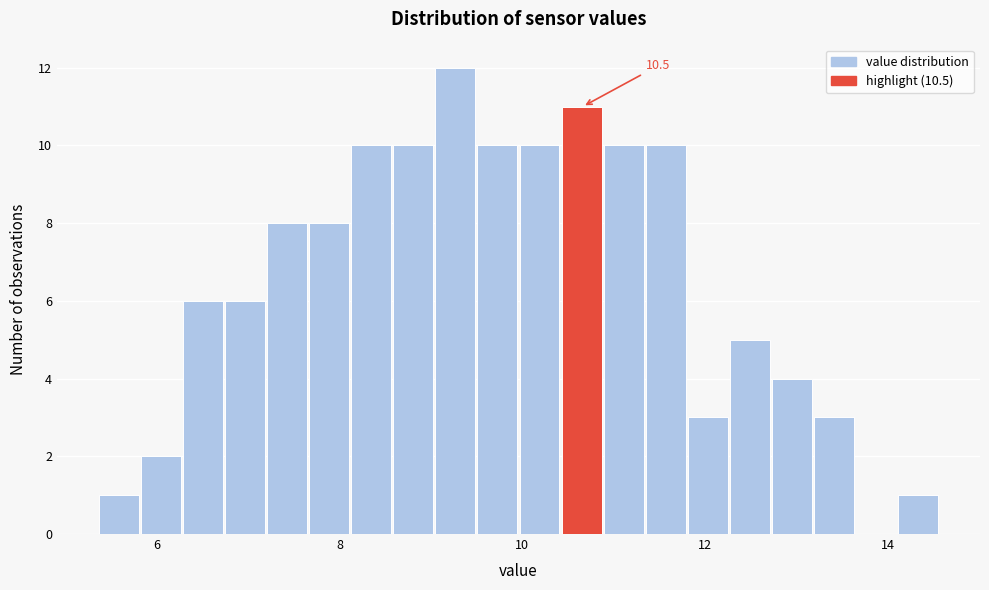

Read against the x-axis, roughly where is the centre of the tallest bar?

9.2